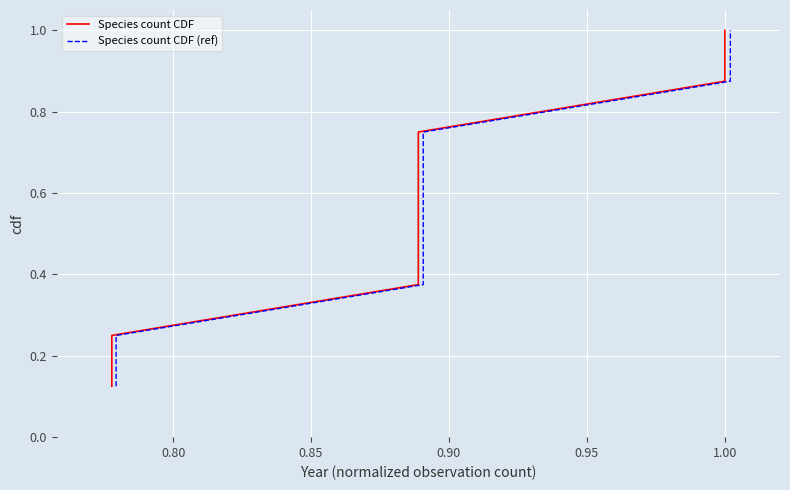

How many lines are shown in the chart?

2